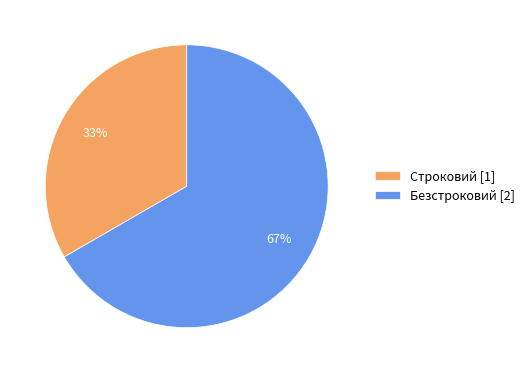

What is the majority slice?

Безстроковий